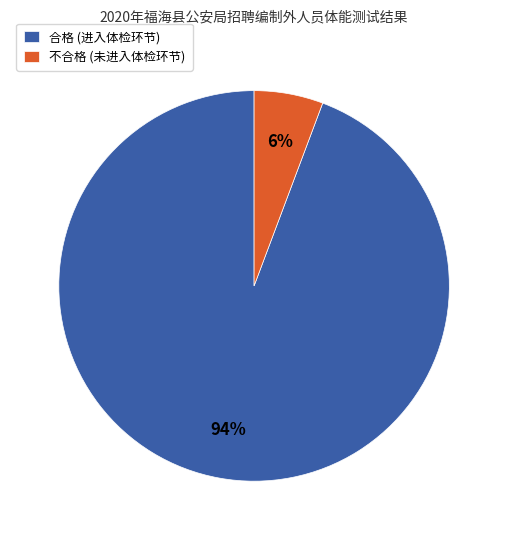

To the nearest percent, what portion does 不合格 represent?

6%